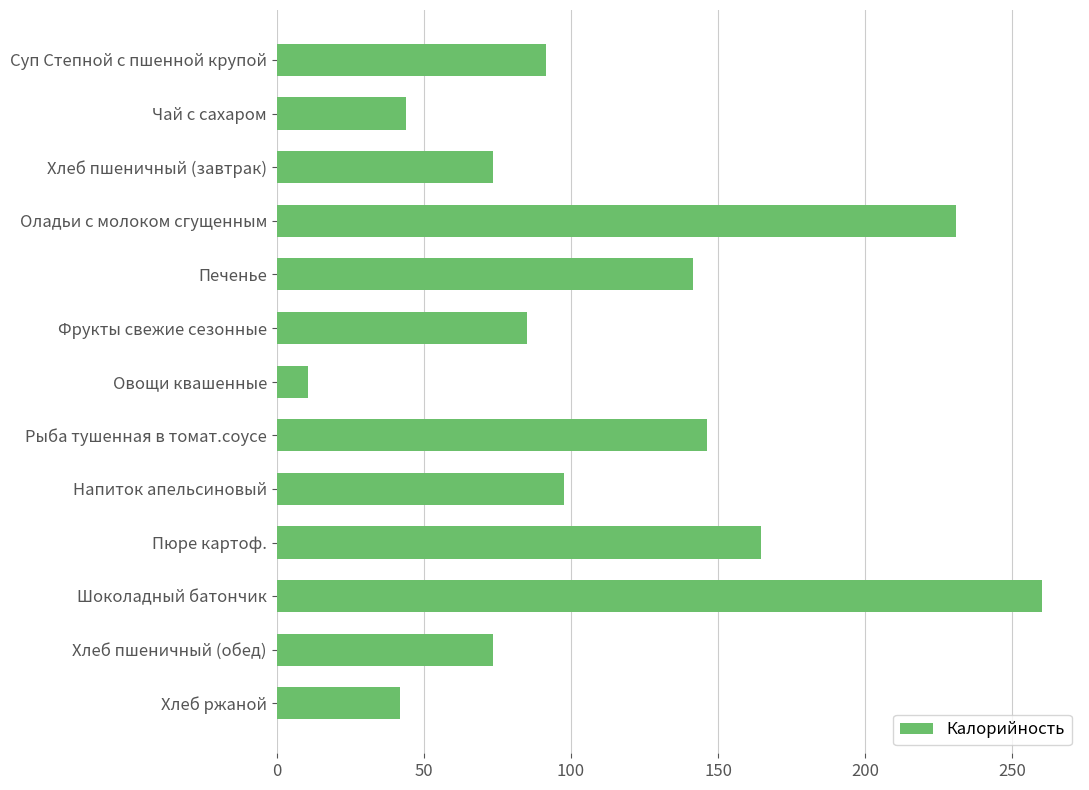

What position from the bottom is Чай с сахаром?

12